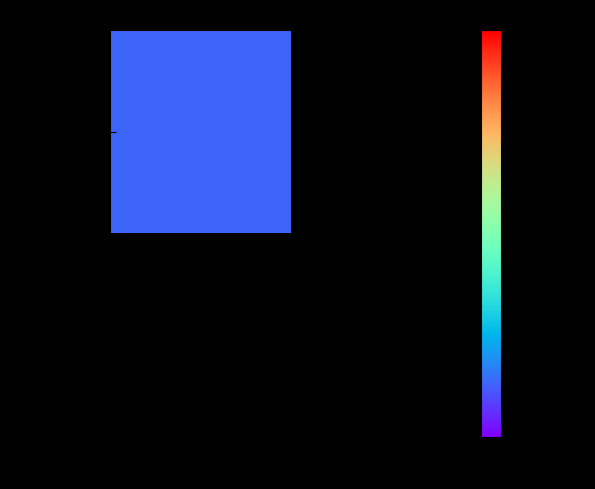

True or false: 9ee10c035299864576c64d8247b136fe08722ce has a value of 0 at 1.

True